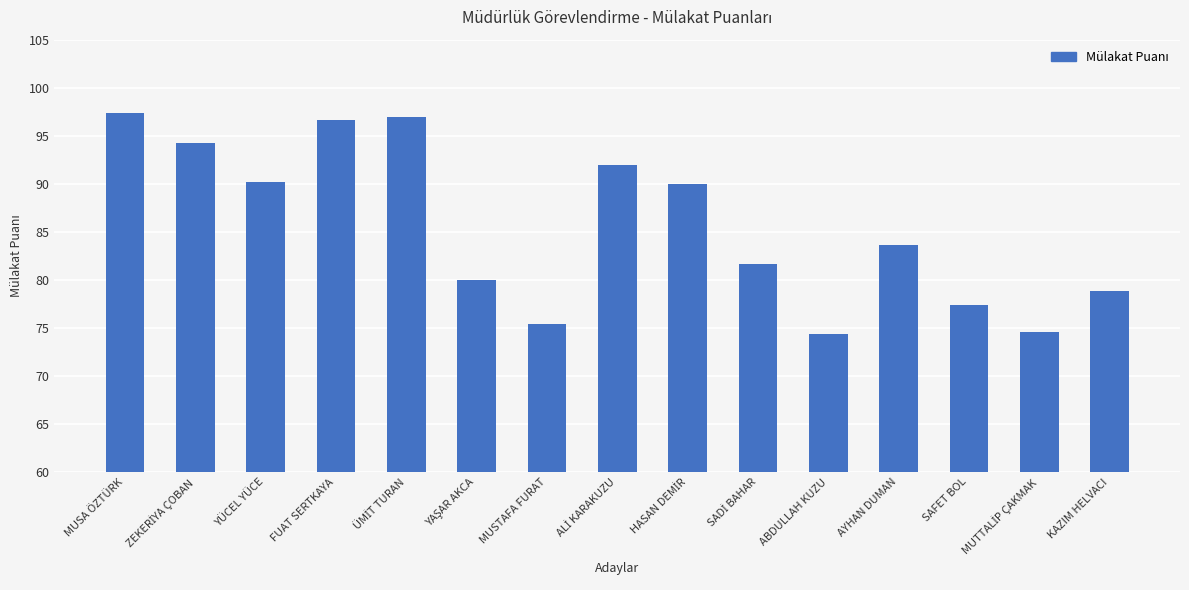

The chart shows a value of 102.5 at ABDULLAH KUZU. True or false?

False